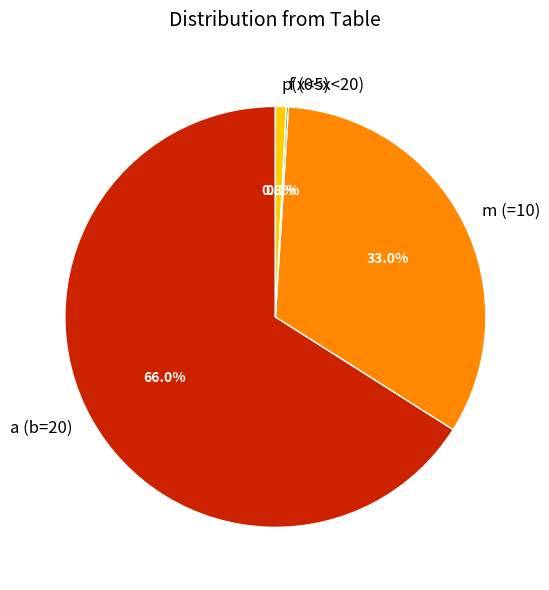

Does any single category account for the majority?

Yes